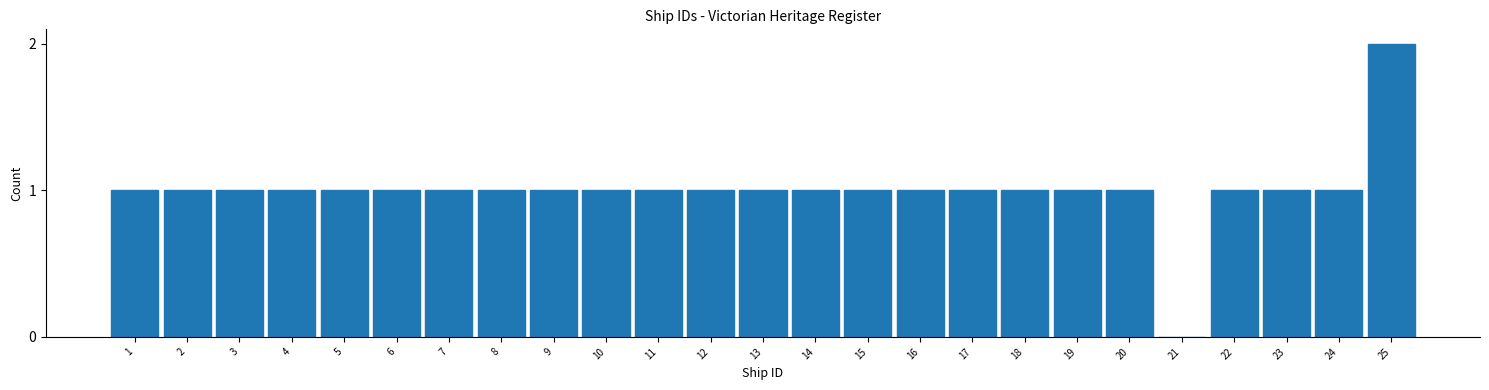

Reading left to right, what are all the values shown in this chart?

1=1	2=1	3=1	4=1	5=1	6=1	7=1	8=1	9=1	10=1	11=1	12=1	13=1	14=1	15=1	16=1	17=1	18=1	19=1	20=1	21=0	22=1	23=1	24=1	25=2